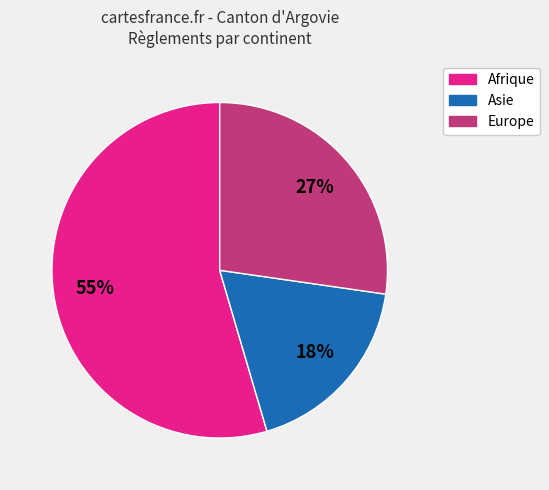

Does any single category account for the majority?

Yes